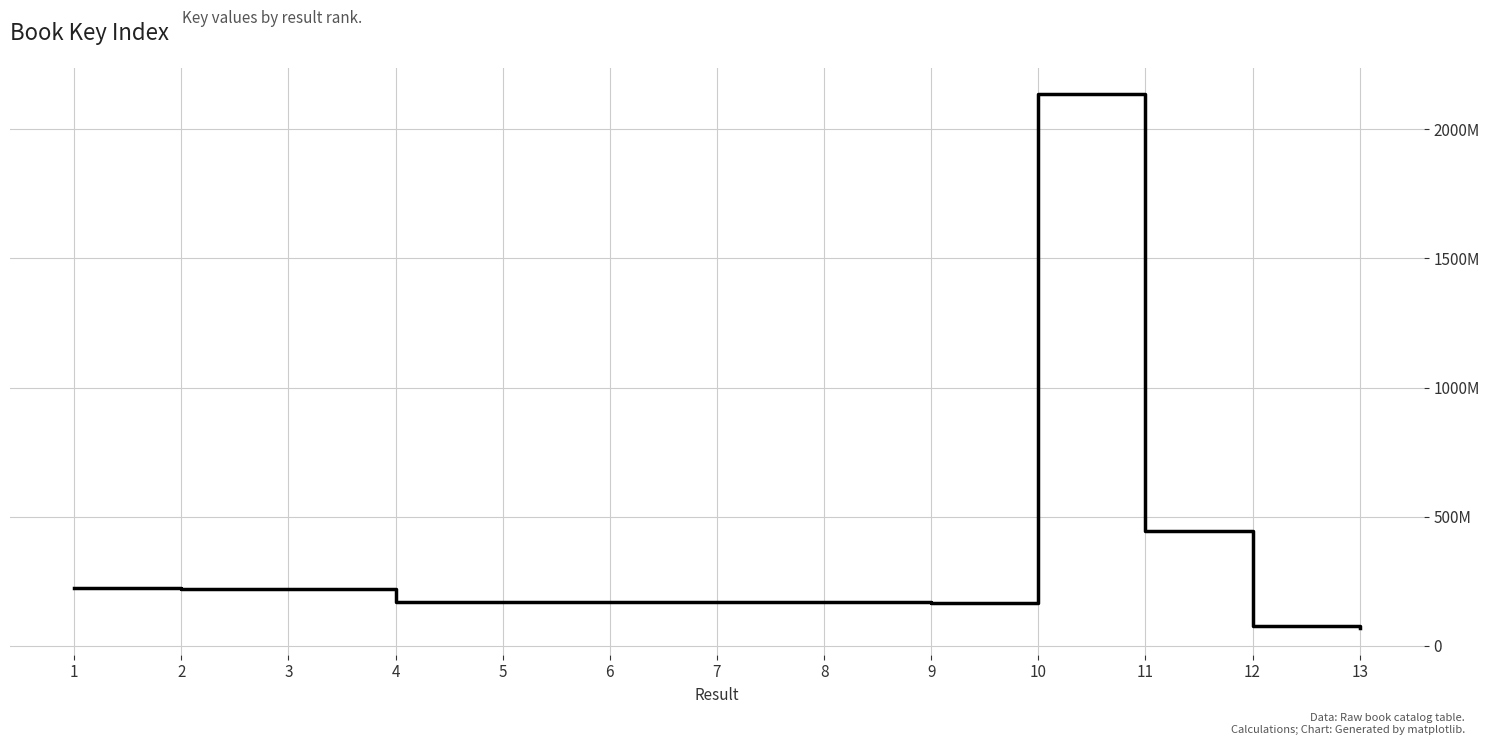

The value at 6 is 168344261. True or false?

True